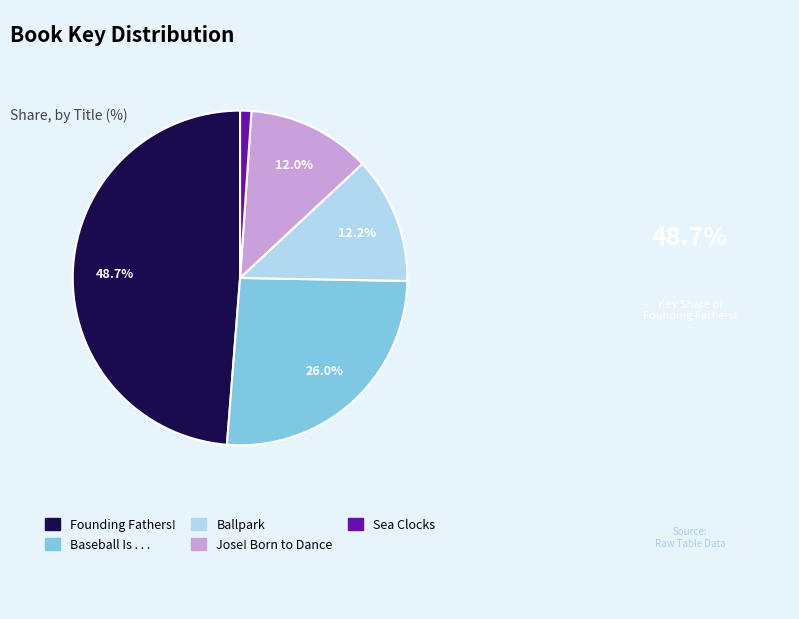

Is there any slice that represents more than half of the pie?

No